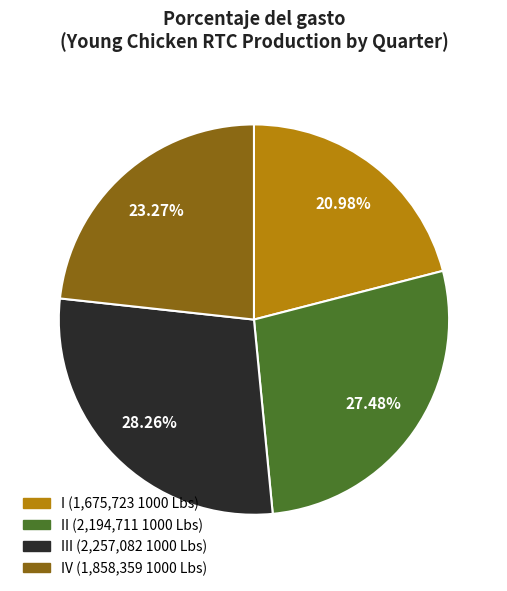

Is there a majority slice in this chart?

No